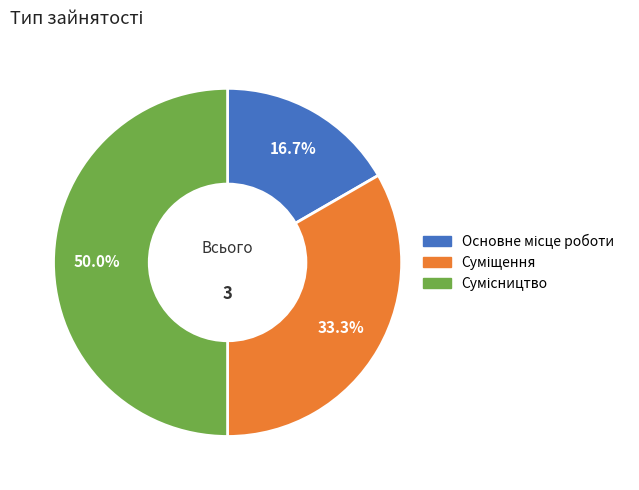

Combined, do Сумісництво and Основне місце роботи account for over 50%?

Yes